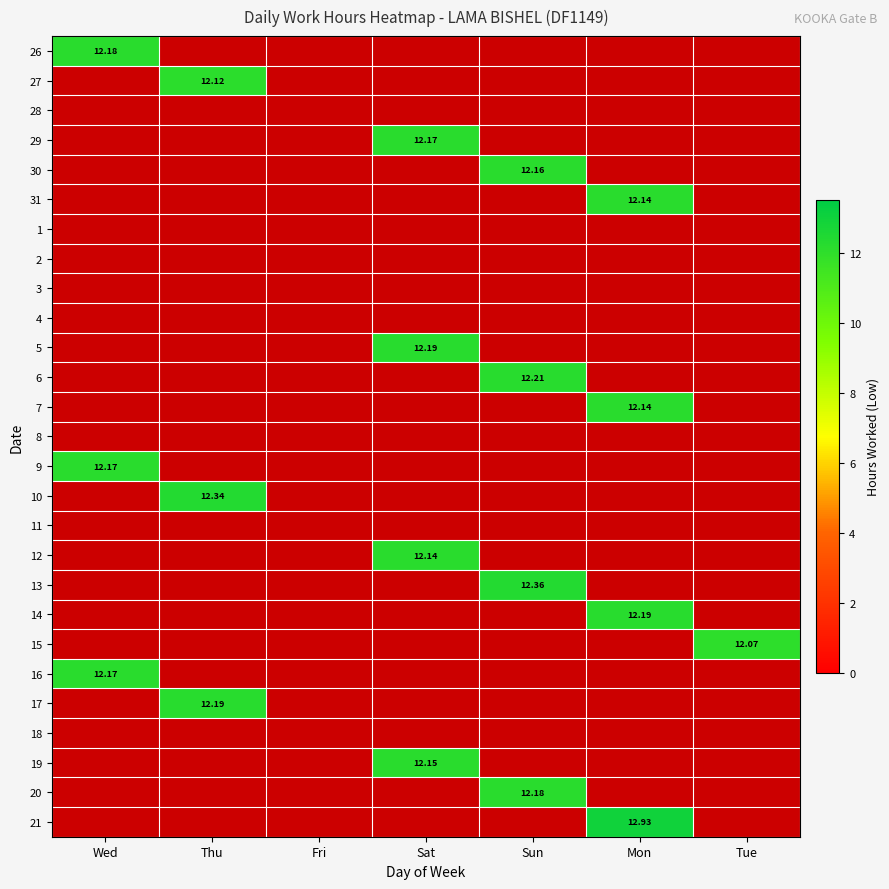

Which category has the lowest value across all series?

Thu